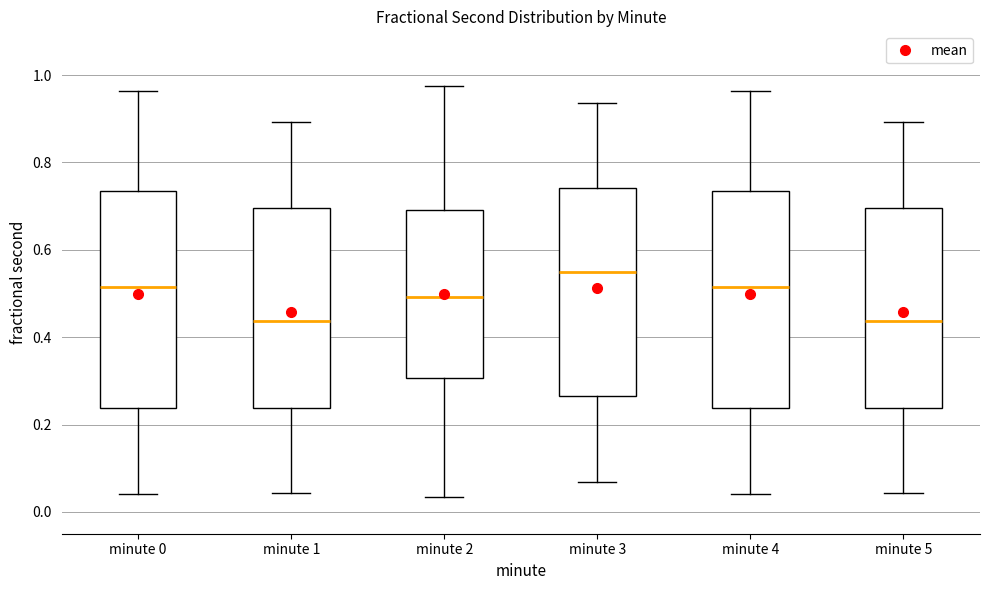

Reading left to right, transcribe this box plot: for each box, give where its median line is, the range the box spans, and where its two whiskers end, as read against the y-axis. The values are not printed on the chart, so give them approximately, as read against the axis.

minute 0: median 0.52, box 0.24 to 0.74, whiskers 0.04 to 0.96
minute 1: median 0.44, box 0.24 to 0.70, whiskers 0.04 to 0.90
minute 2: median 0.50, box 0.30 to 0.70, whiskers 0.04 to 0.98
minute 3: median 0.54, box 0.26 to 0.74, whiskers 0.06 to 0.94
minute 4: median 0.52, box 0.24 to 0.74, whiskers 0.04 to 0.96
minute 5: median 0.44, box 0.24 to 0.70, whiskers 0.04 to 0.90